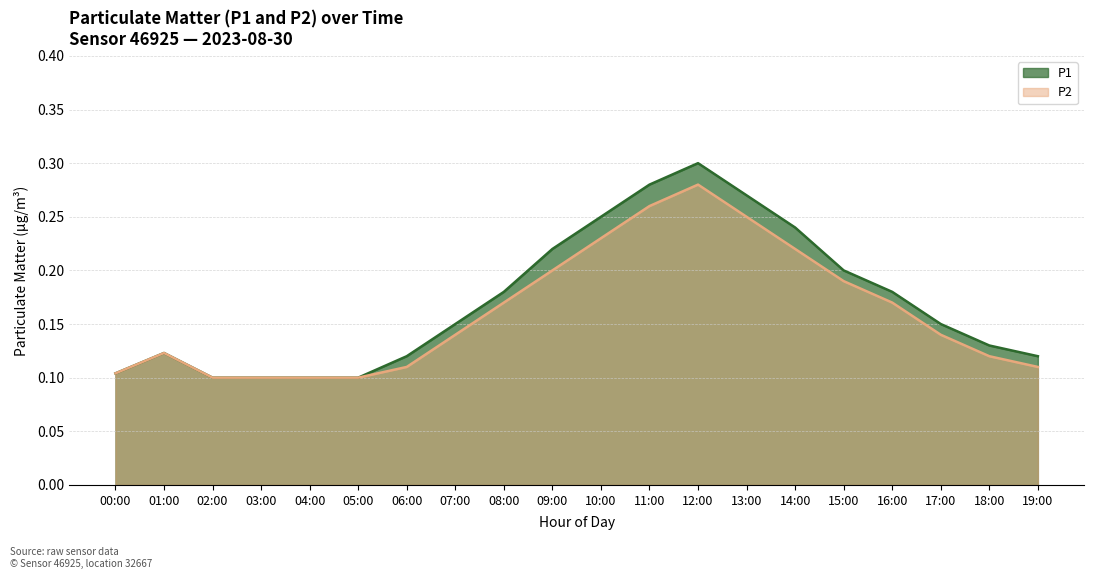

What is the lowest value of the P1 series?

0.1